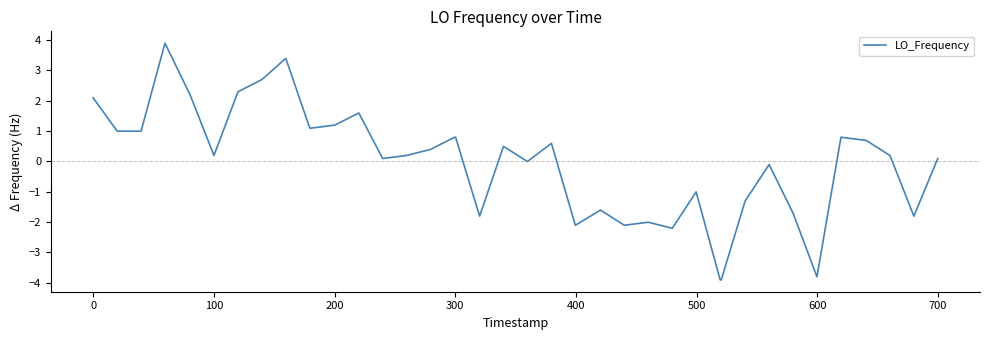

True or false: the data has more than 2 interior local peaks.

True